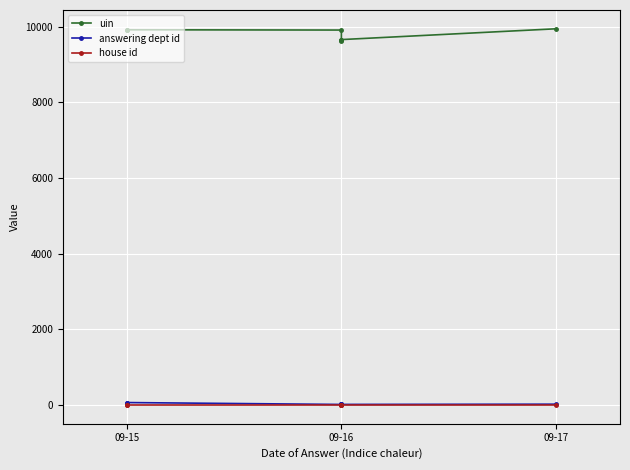

The value of uin at 3 is 9624. True or false?

True